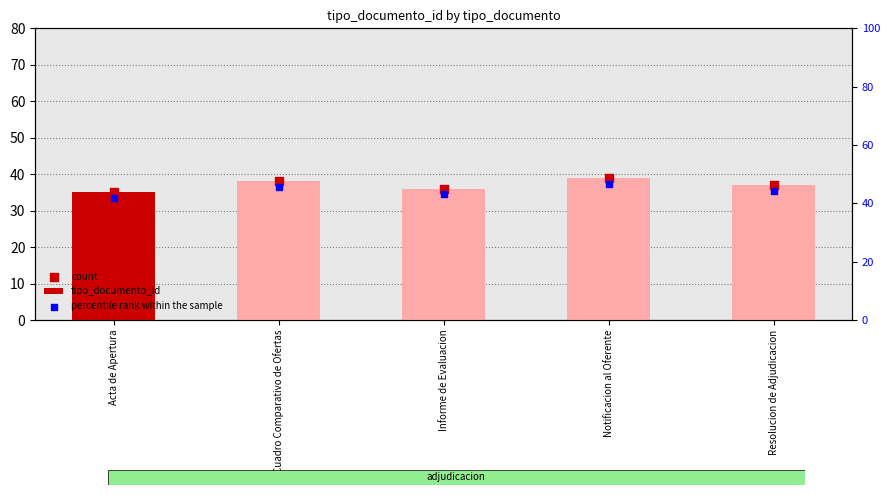

Which series has the widest spread of Y values?

percentile rank within the sample